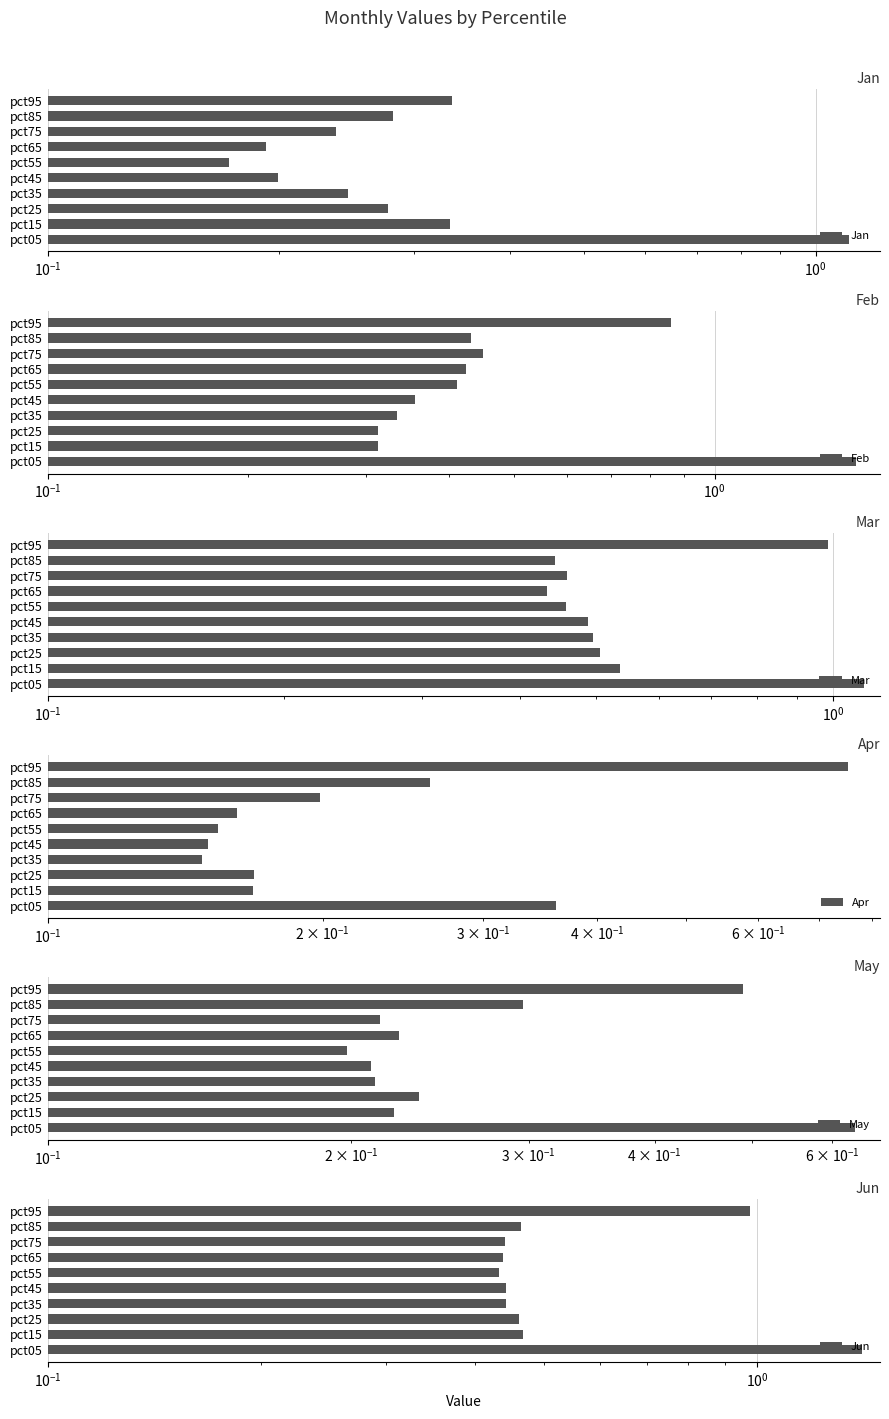

How many categories are shown in the chart?

10